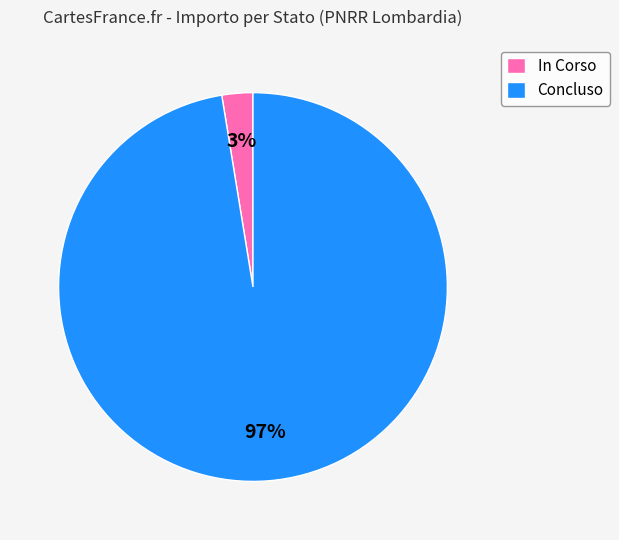

Does In Corso represent more than half of the total?

No